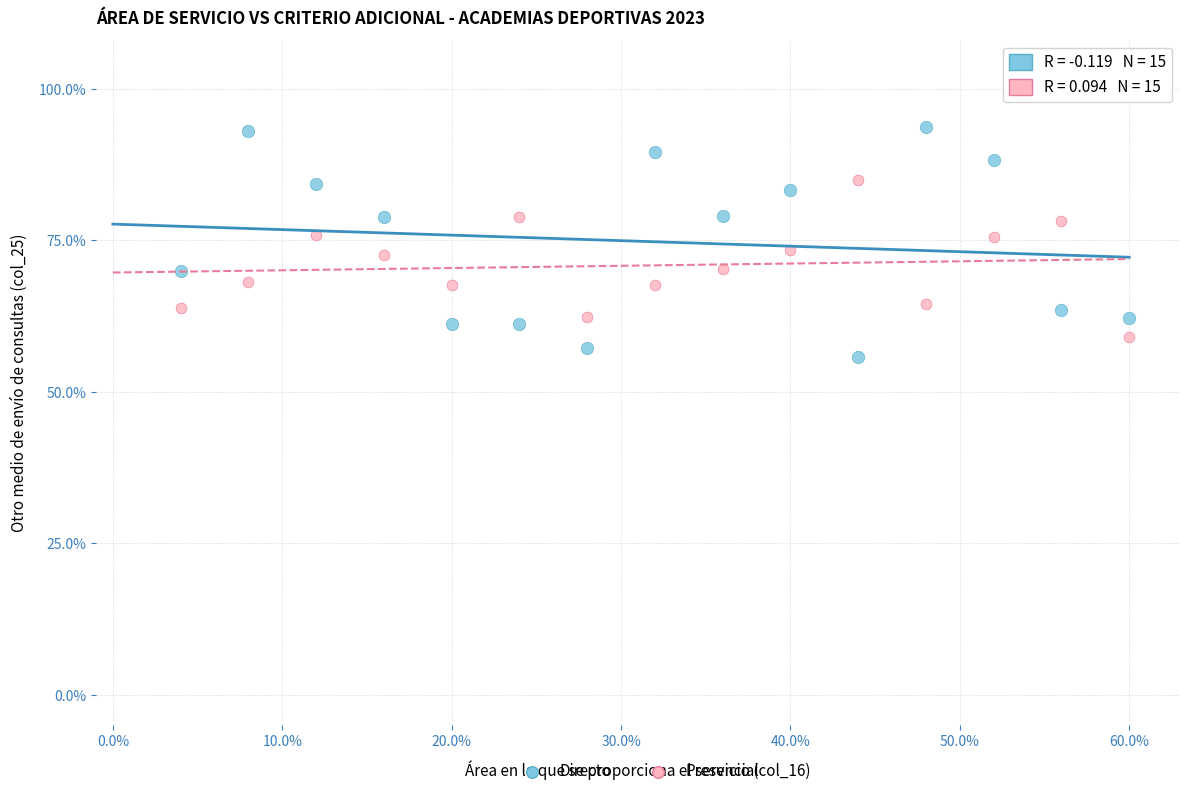

Which series has the widest spread of Y values?

Directo